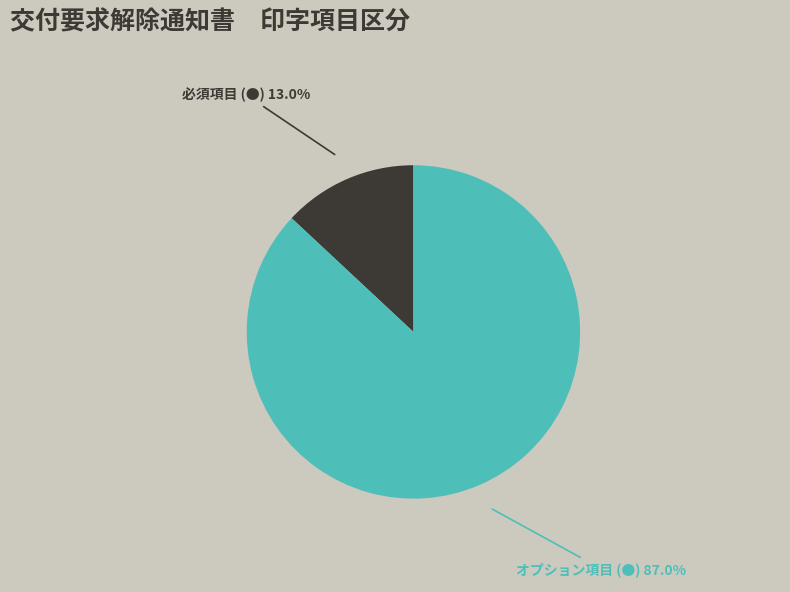

Does any single category account for the majority?

Yes